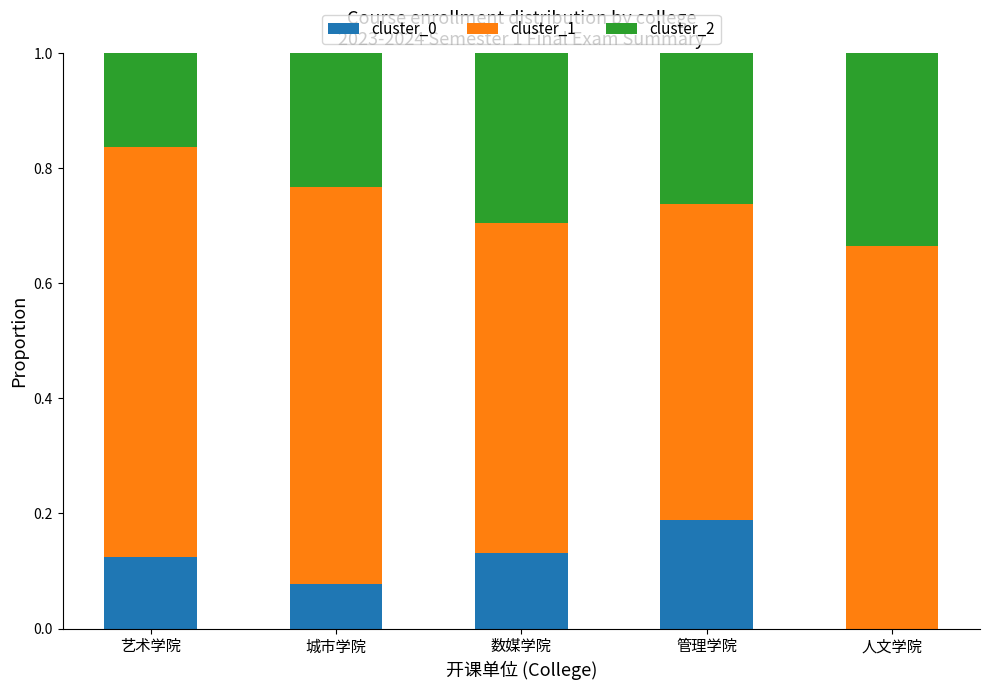

What is the total value across all series at 艺术学院?

1.0